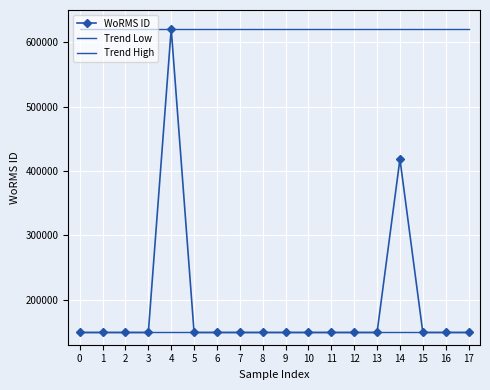

Rank the categories by Trend High value from lowest to highest.

0, 1, 2, 3, 4, 5, 6, 7, 8, 9, 10, 11, 12, 13, 14, 15, 16, 17